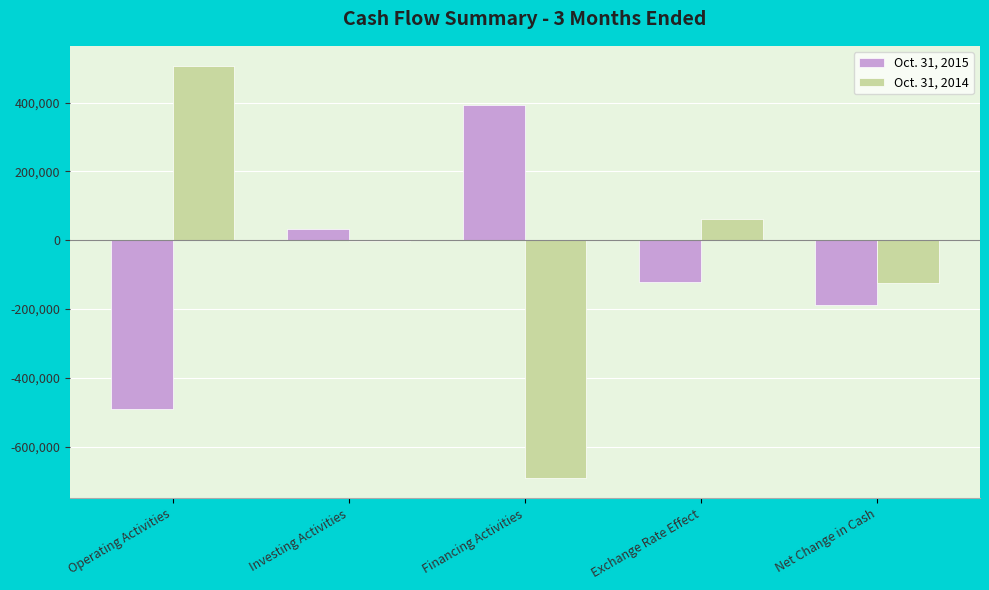

What is the average value of the Oct. 31, 2015 series?

-75207